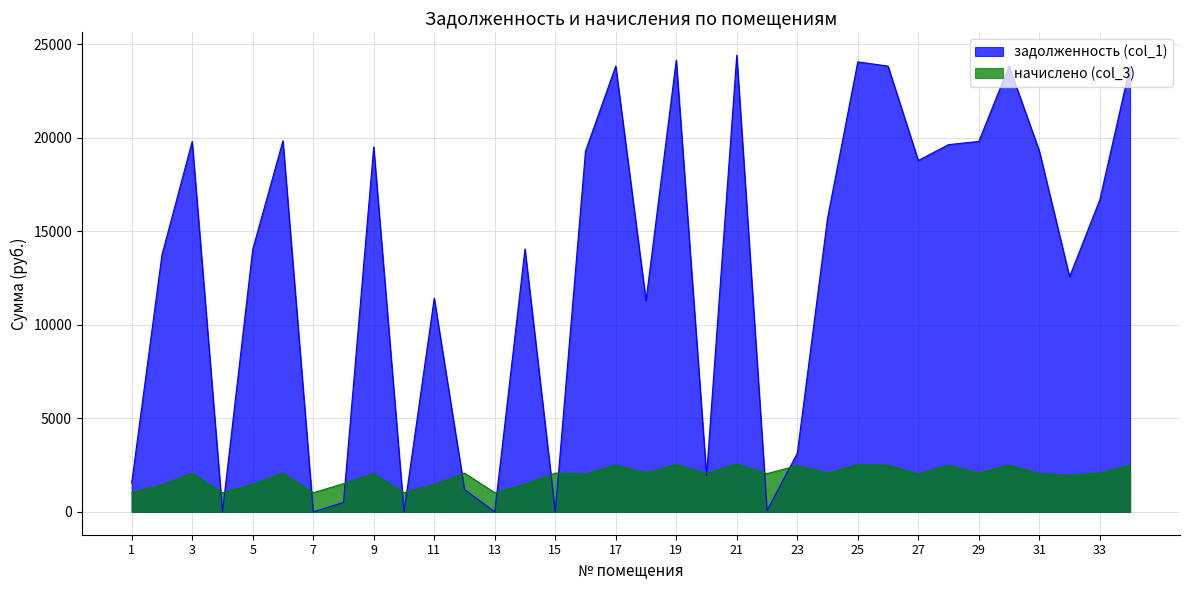

What is the average value of the начислено (col_3) series?

1936.5